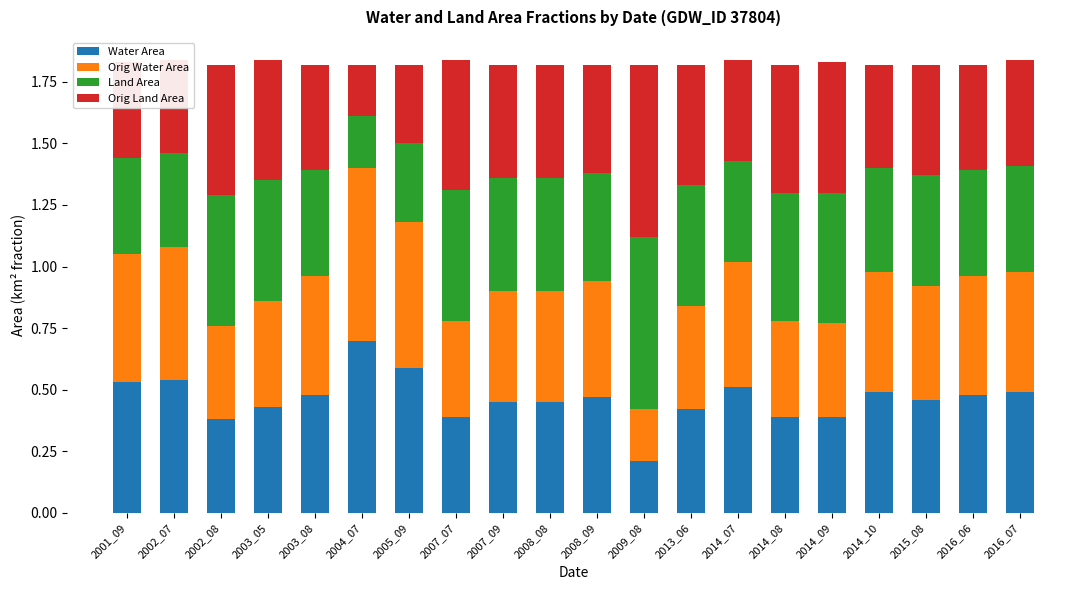

What is the total value across all series at 2007_07?

1.8